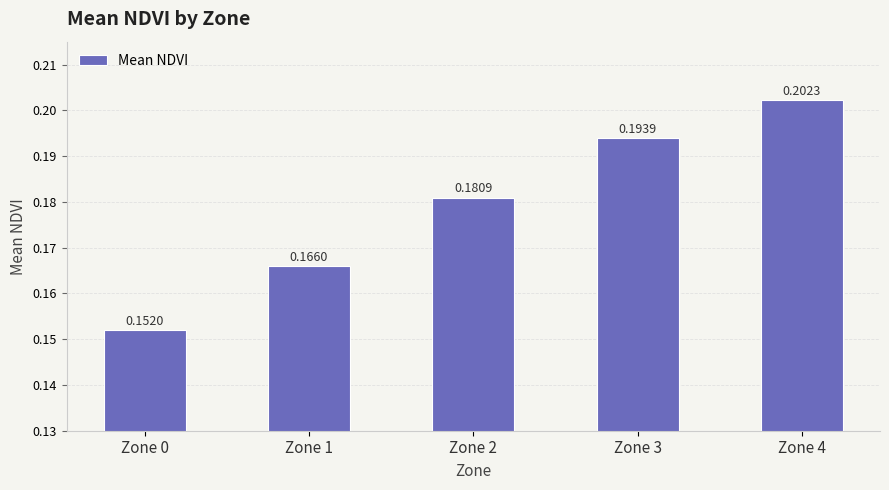

What is the sum of all values?

0.9